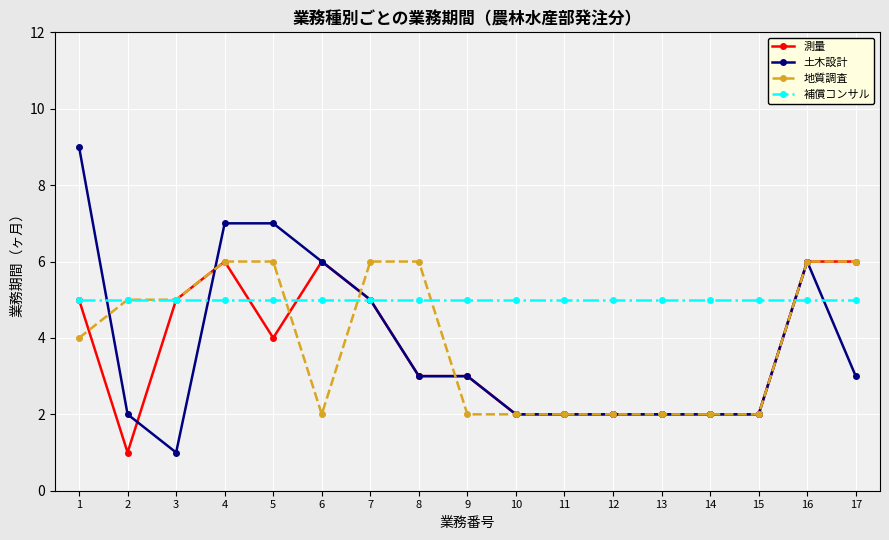

The value of 土木設計 at 2 is 1. True or false?

False